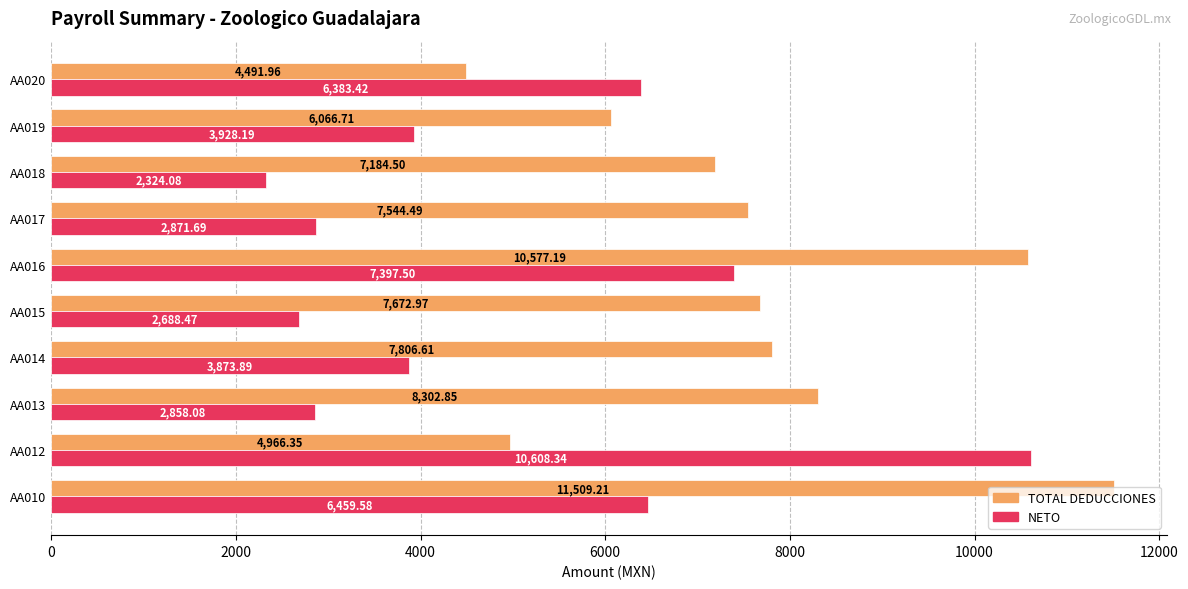

Which series has the widest spread of values?

NETO